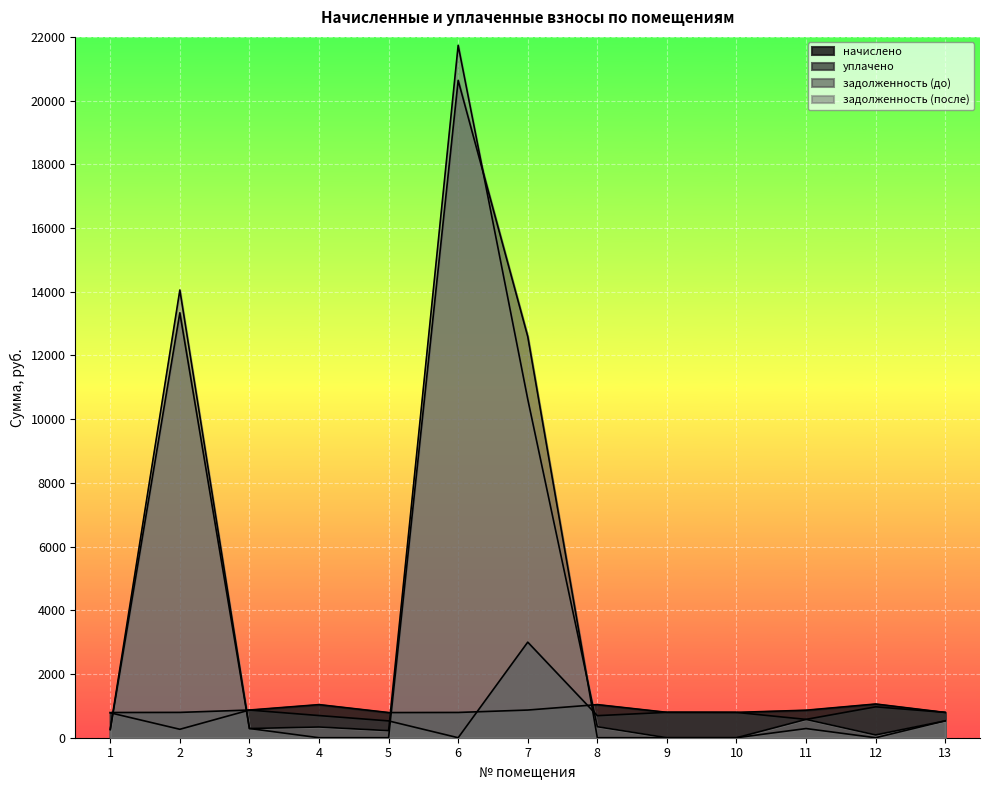

How many times do начислено and уплачено cross each other?

3